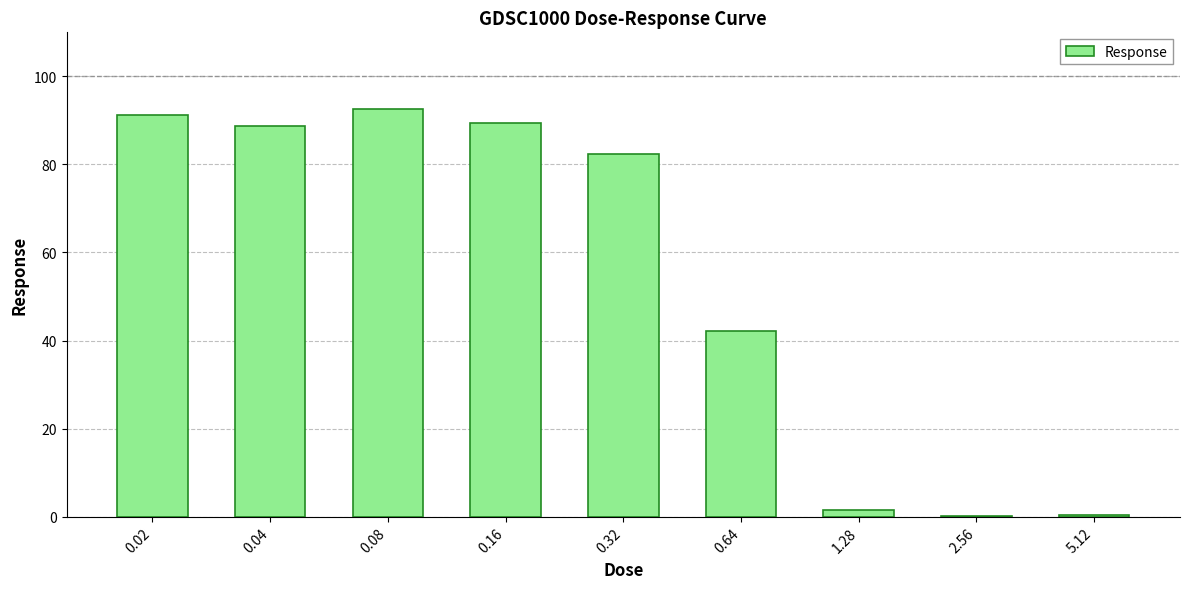

Is it true that the value at 0.02 is 23.8?

False